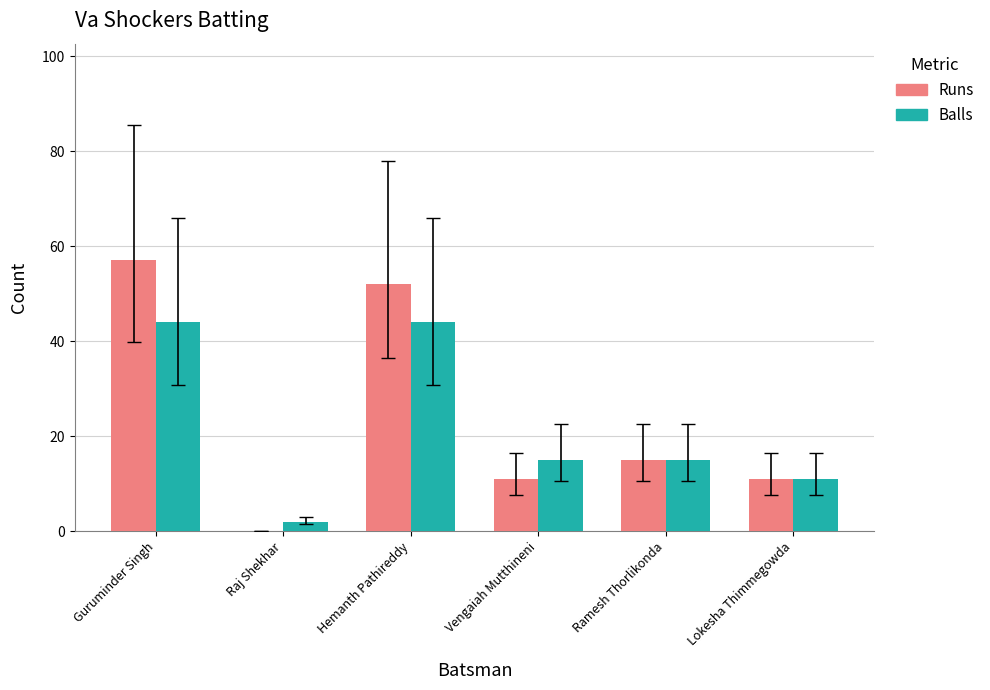

Between Guruminder Singh and Lokesha Thimmegowda, which series saw the biggest shift?

Runs